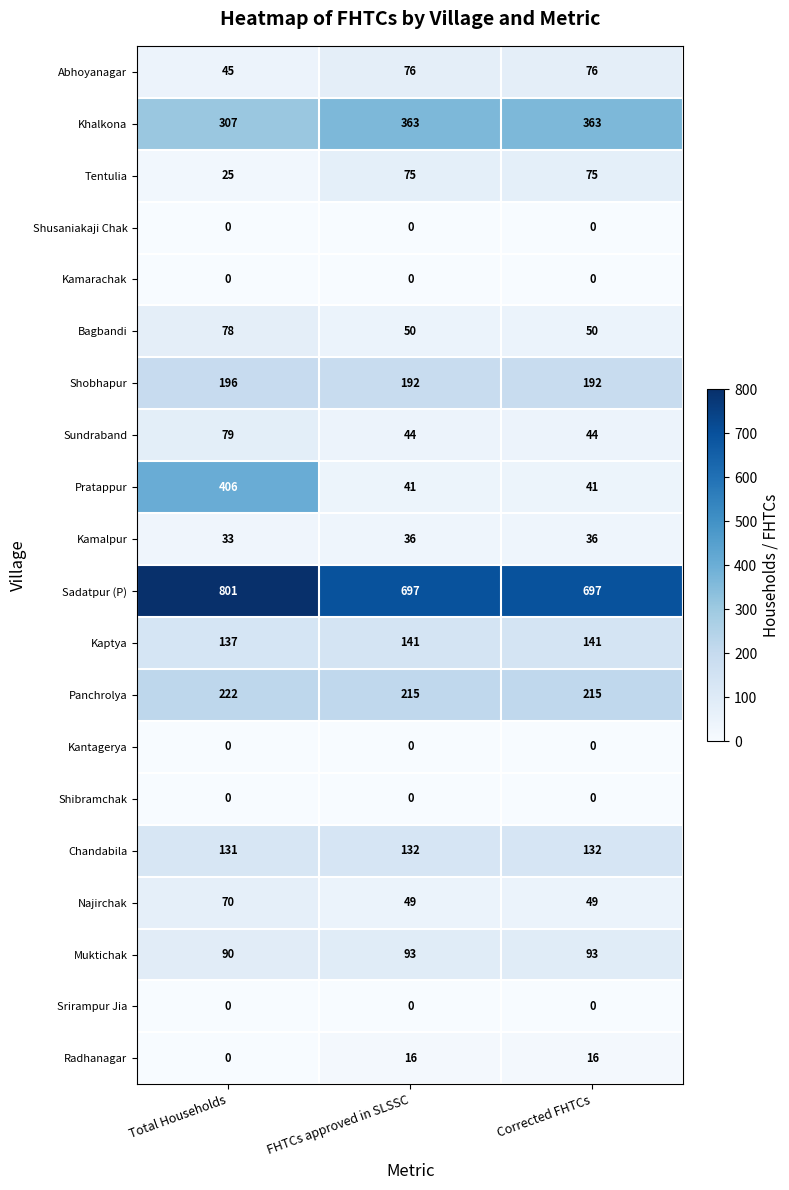

What is the minimum value for Bagbandi?

50